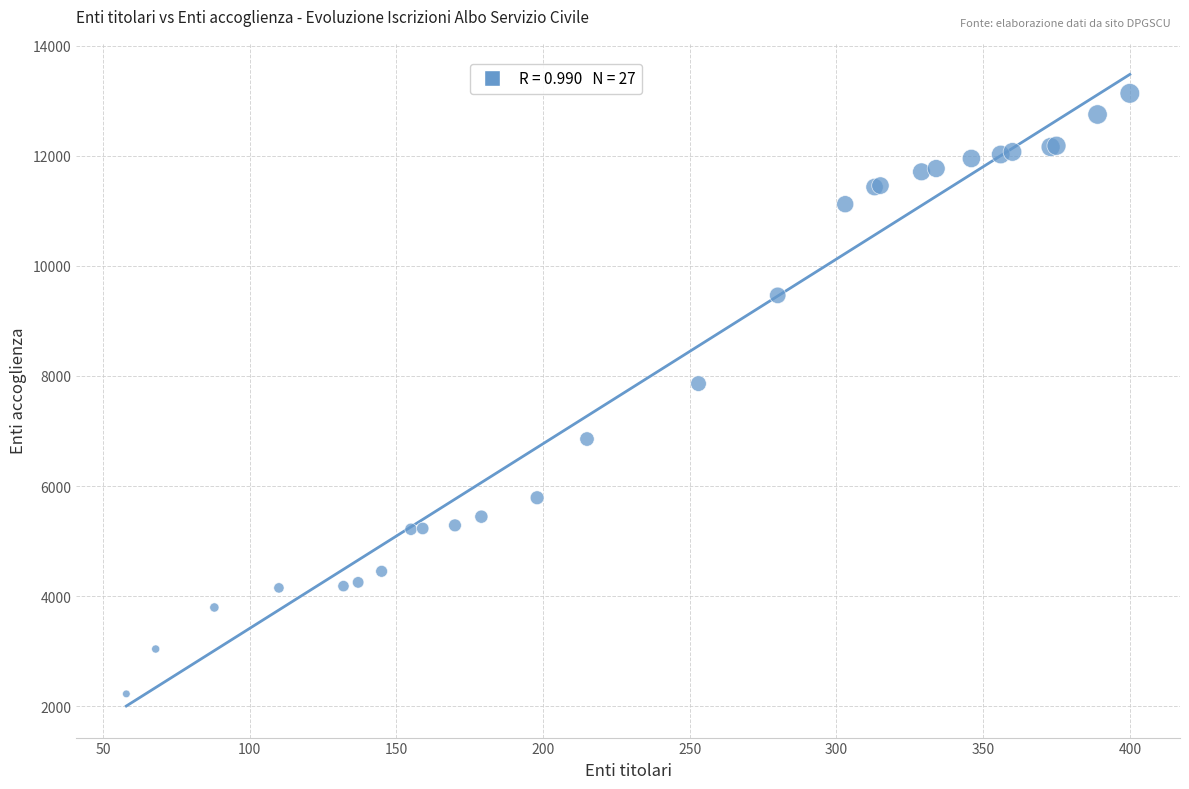

What Y value in the scatter plot is closest to 7679?

7861